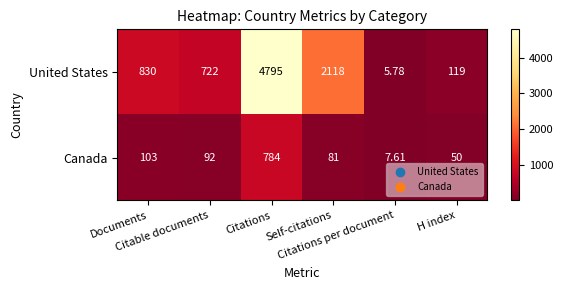

List the series in order of their peak value, highest first.

United States, Canada